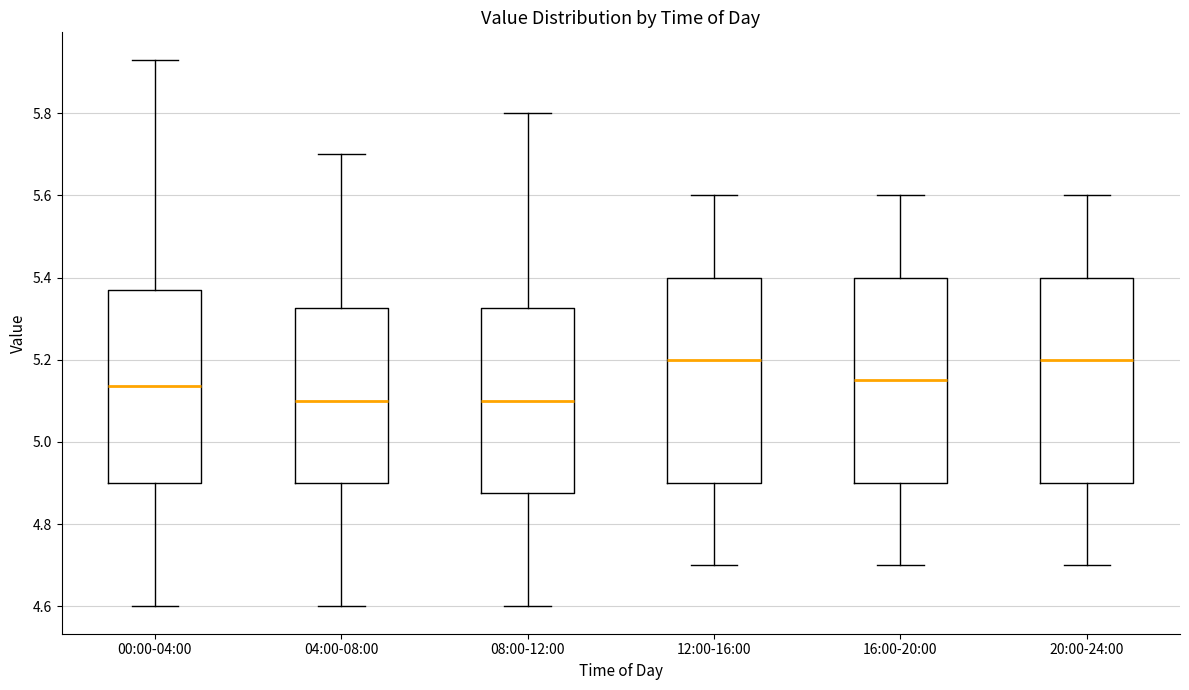

Reading left to right, read every box against the y-axis: the position of its median line, the range the box covers, and the ends of its whiskers. The values are not printed on the chart, so give them approximately, as read against the axis.

00:00-04:00: median 5.14, box 4.90 to 5.38, whiskers 4.60 to 5.94
04:00-08:00: median 5.10, box 4.90 to 5.32, whiskers 4.60 to 5.70
08:00-12:00: median 5.10, box 4.88 to 5.32, whiskers 4.60 to 5.80
12:00-16:00: median 5.20, box 4.90 to 5.40, whiskers 4.70 to 5.60
16:00-20:00: median 5.16, box 4.90 to 5.40, whiskers 4.70 to 5.60
20:00-24:00: median 5.20, box 4.90 to 5.40, whiskers 4.70 to 5.60